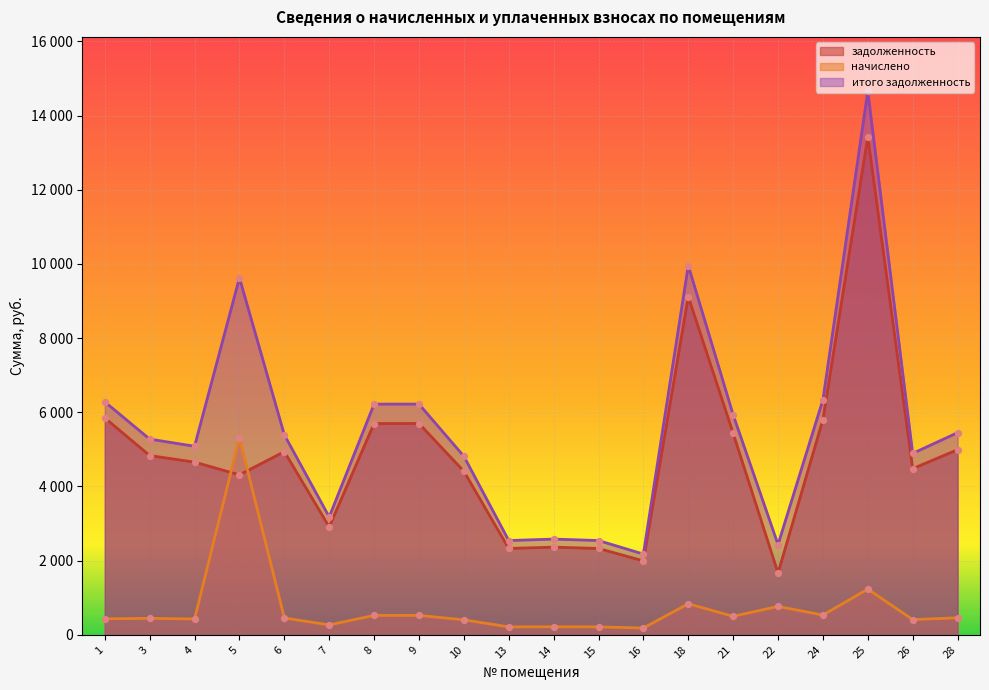

Which series reaches the minimum Y coordinate?

начислено